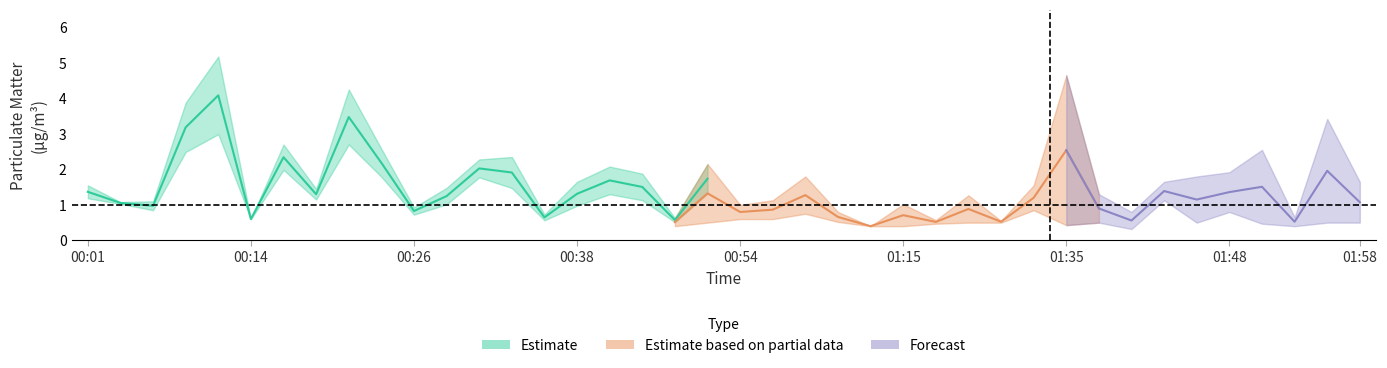

At which category is the sum across all series the highest?

00:11